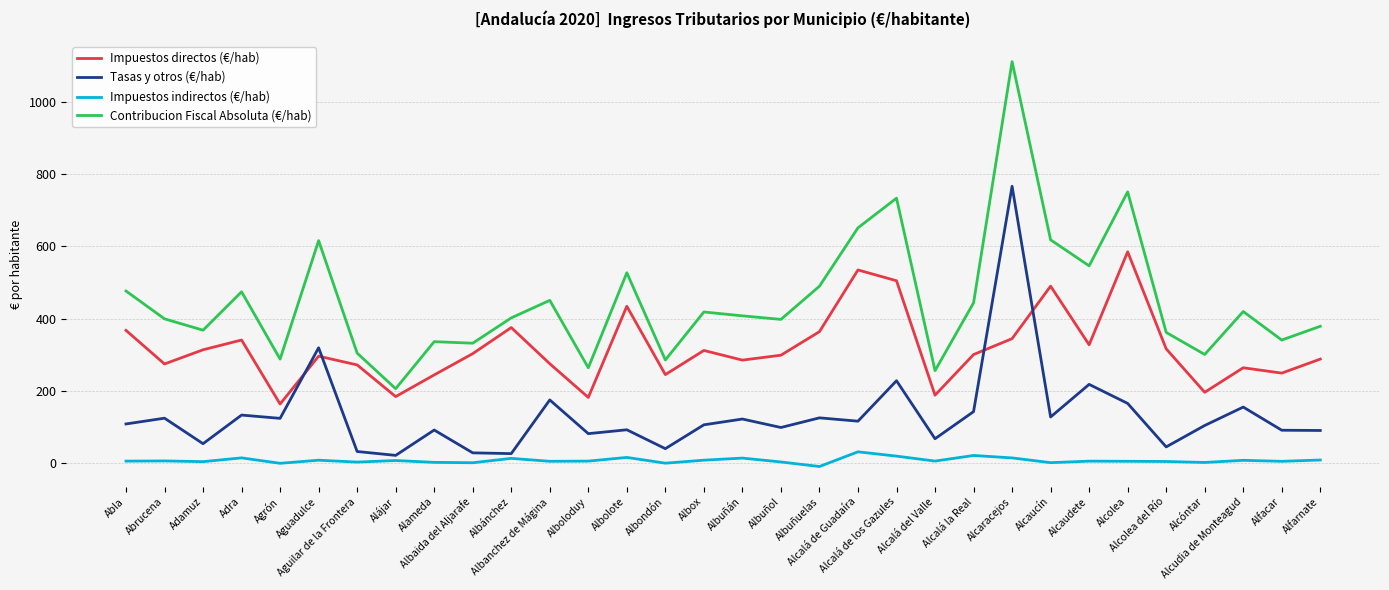

The value of Contribucion Fiscal Absoluta (€/hab) at Albox is 655.2. True or false?

False